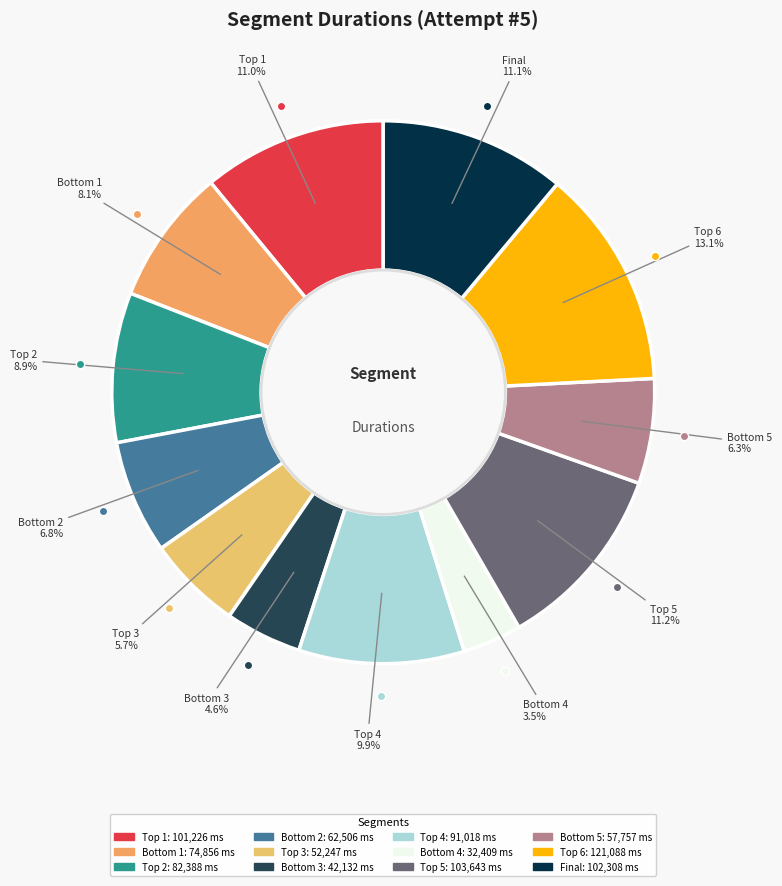

Count the number of slices in the pie.

12